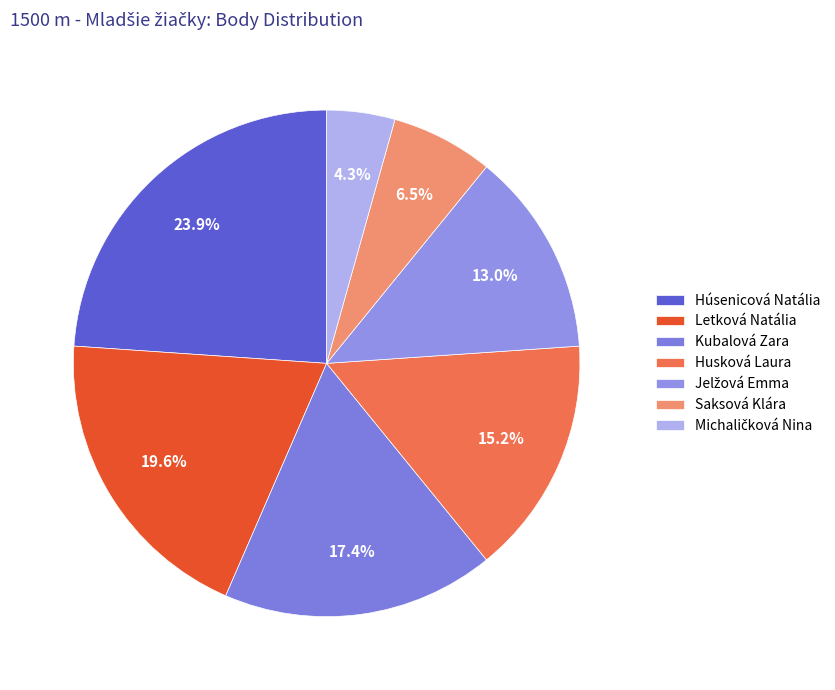

To the nearest percent, what percentage of the pie is Husková Laura?

15%